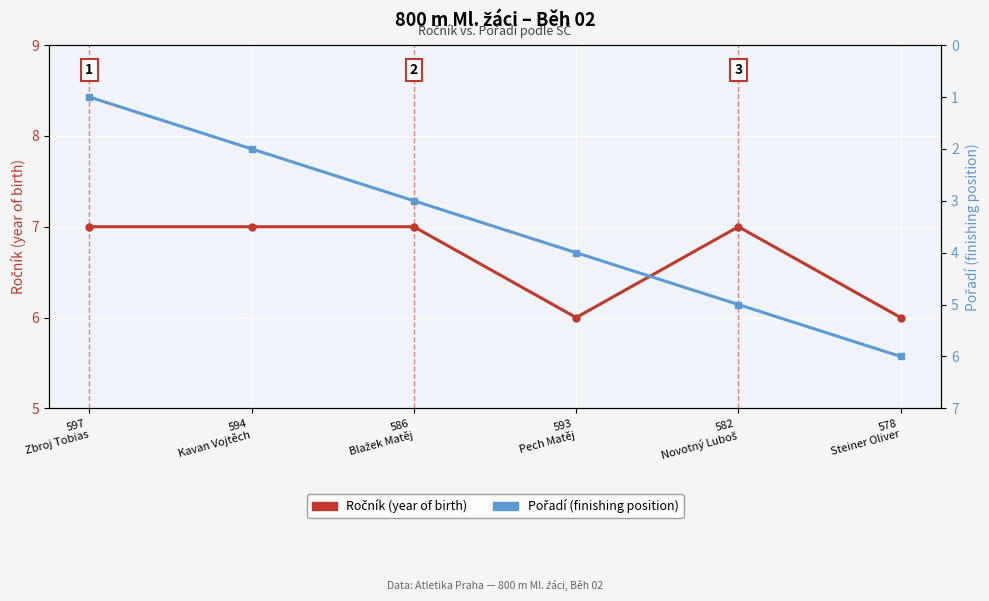

Where is Ročník (year of birth) nearest to the value 6?

593
Pech Matěj